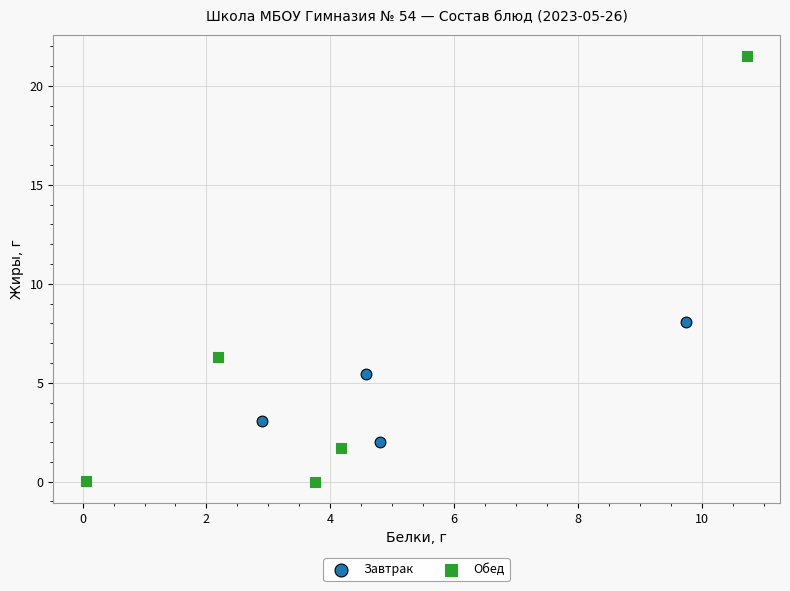

Which series has the largest Y range (max minus min)?

Обед